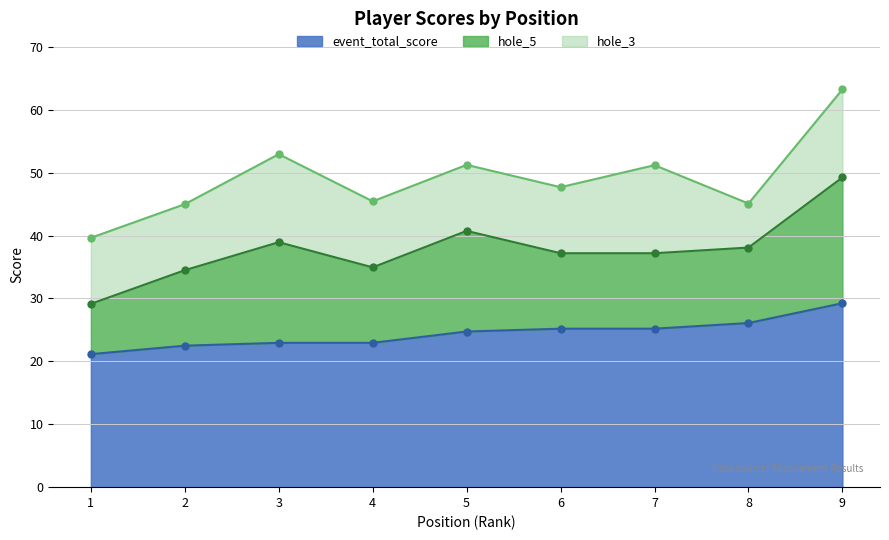

True or false: hole_5 has more than 1 points higher than both neighbors.

True